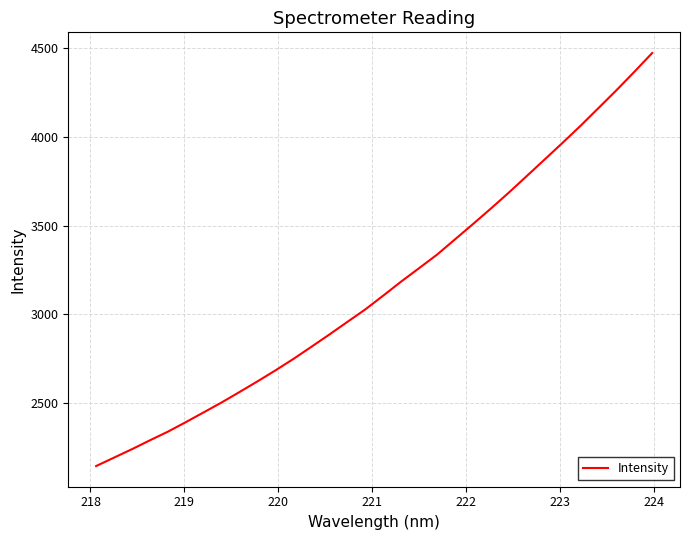

What is the minimum value shown in the chart?

2145.7